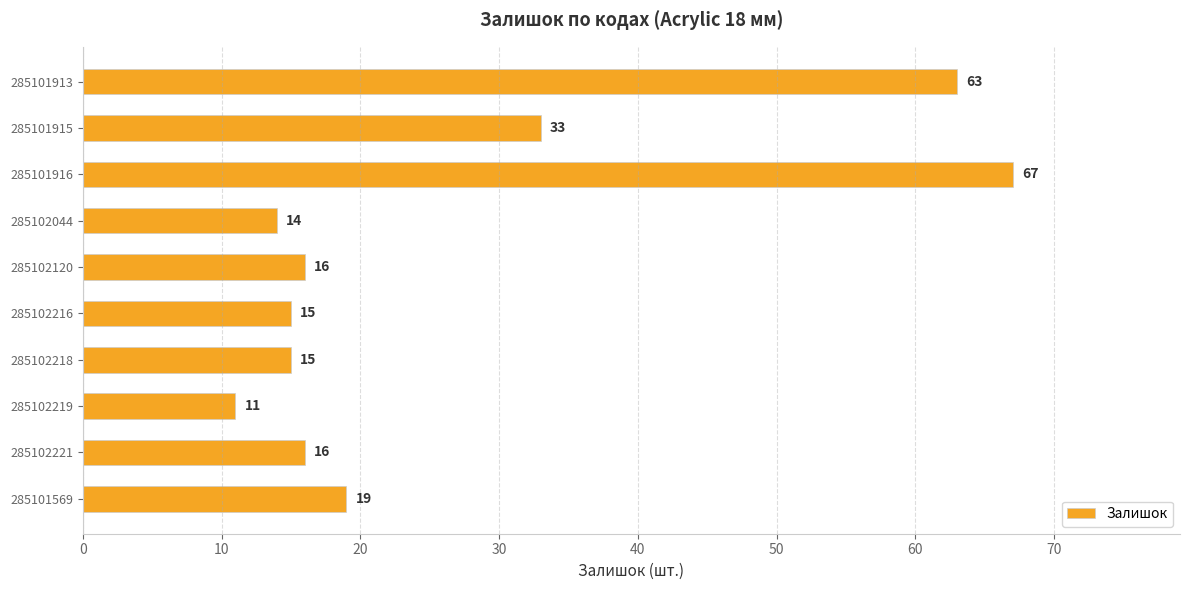

What is the change in value from 285102221 to 285101916?

+51